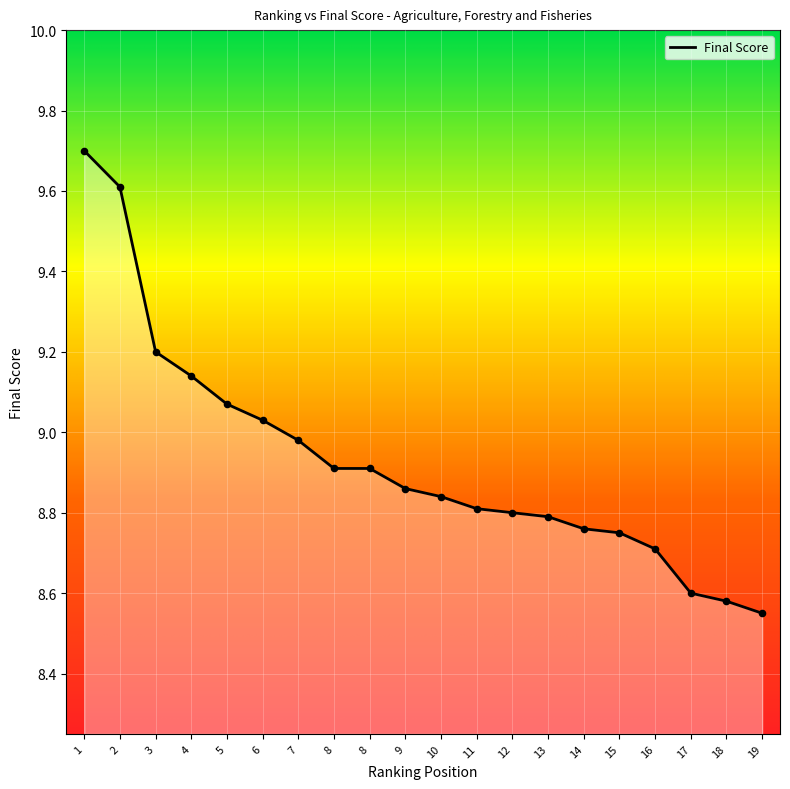

How many lines are shown in the chart?

1